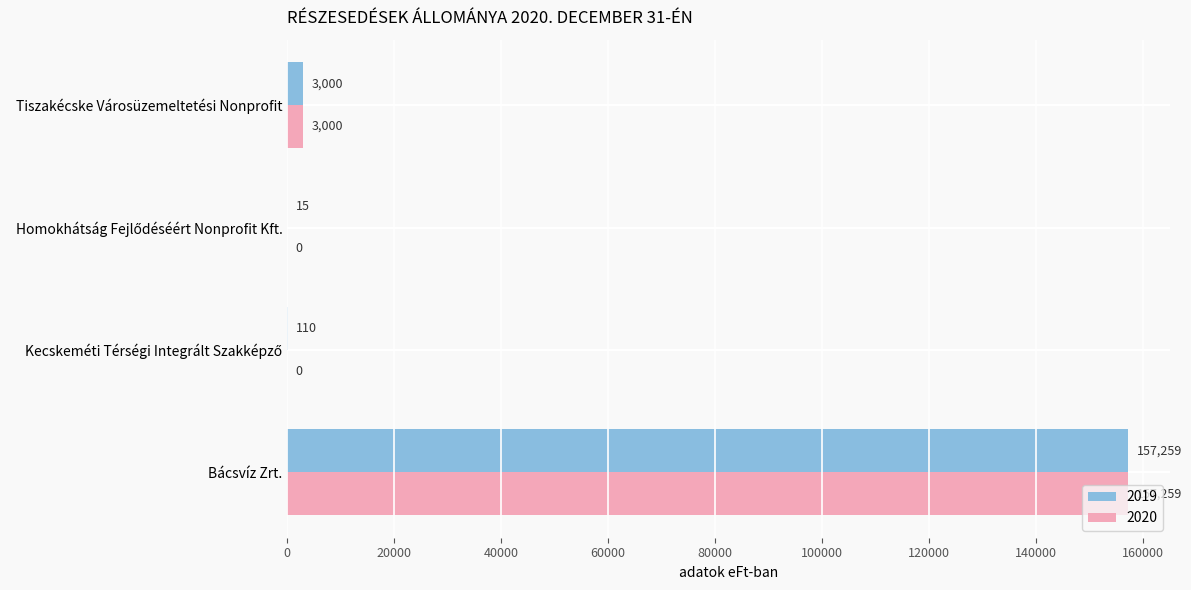

The value of 2020 at Bácsvíz Zrt. is 157259. True or false?

True